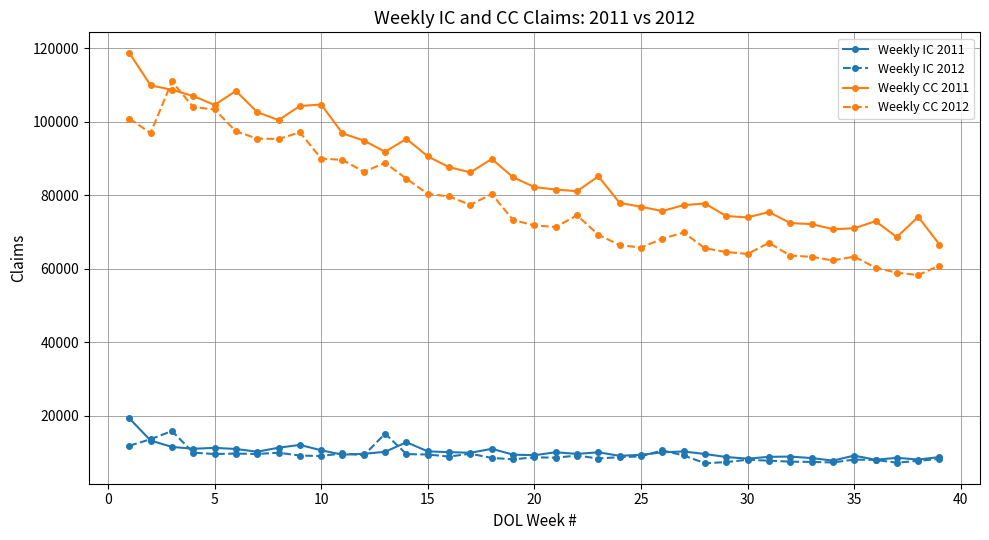

What is the value of the Weekly CC 2012 point at the 30th from the left?

64037